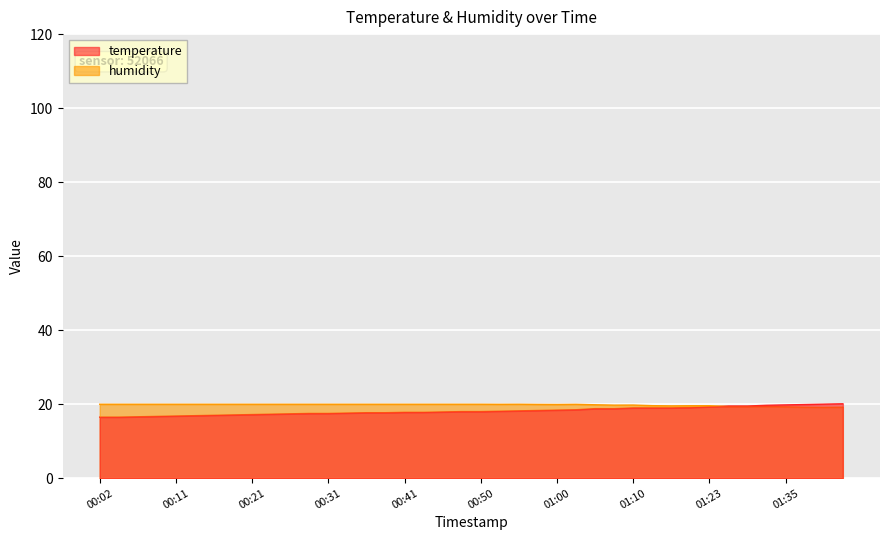

At 00:33, list the series in order from largest to smallest.

humidity, temperature